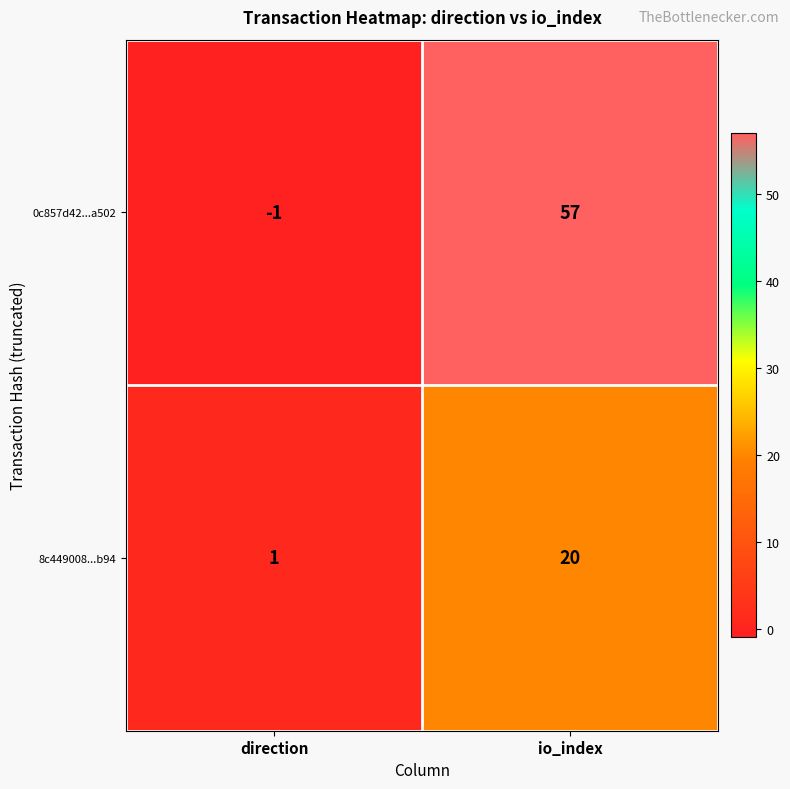

What is the sum of the 8c449008...b94 values at direction and io_index?

21